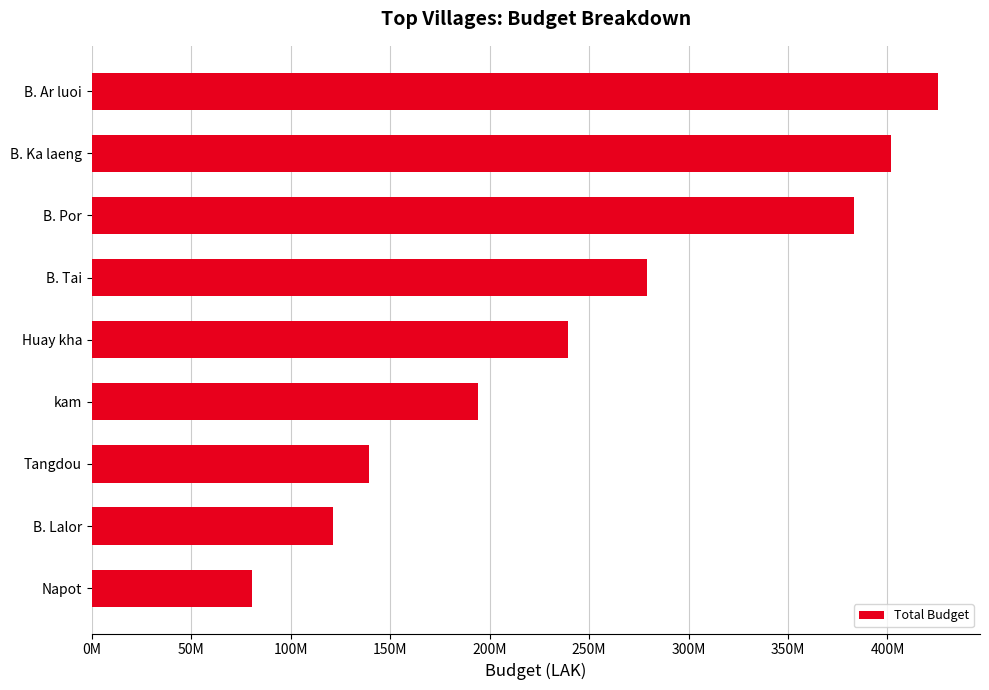

Are the bars horizontal?

Yes